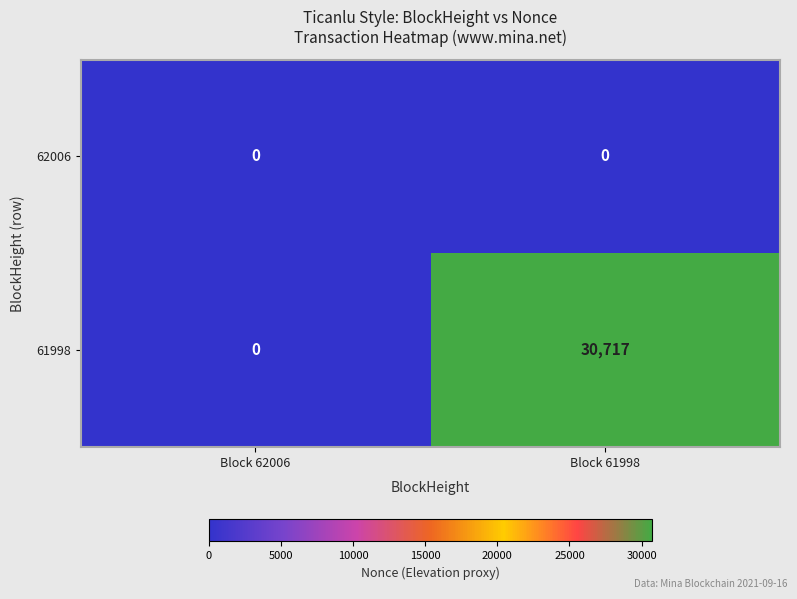

Which series has the largest range (max minus min)?

61998